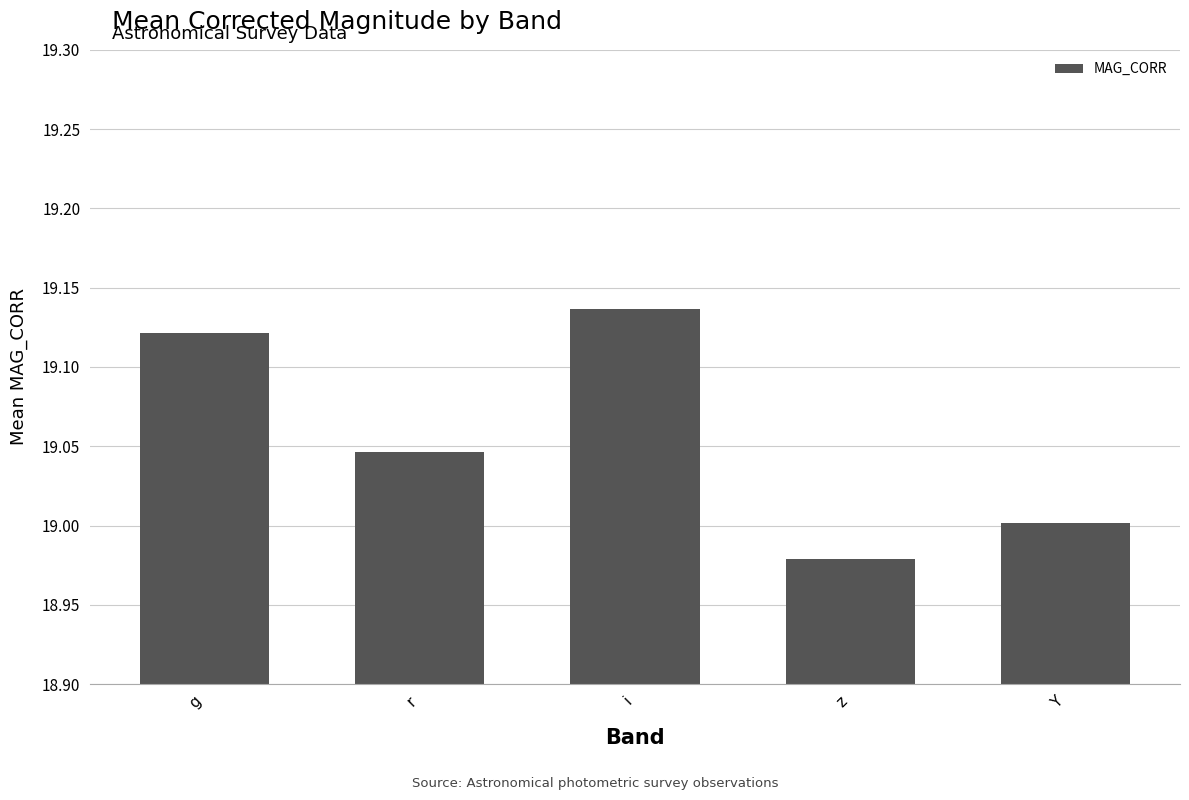

The value at Y is 19.0. True or false?

True